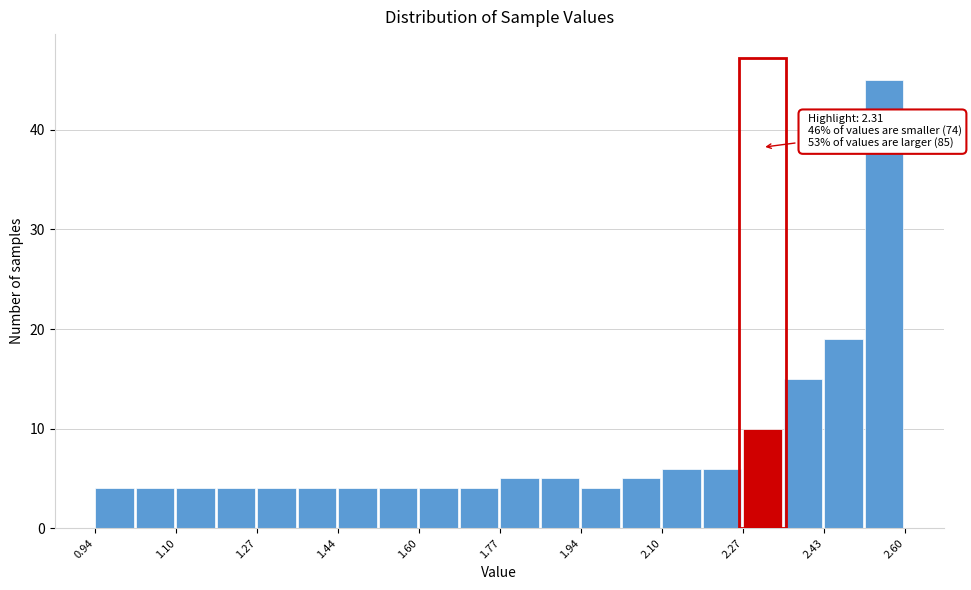

Over which range of the x-axis is the bar tallest?

2.52 to 2.60